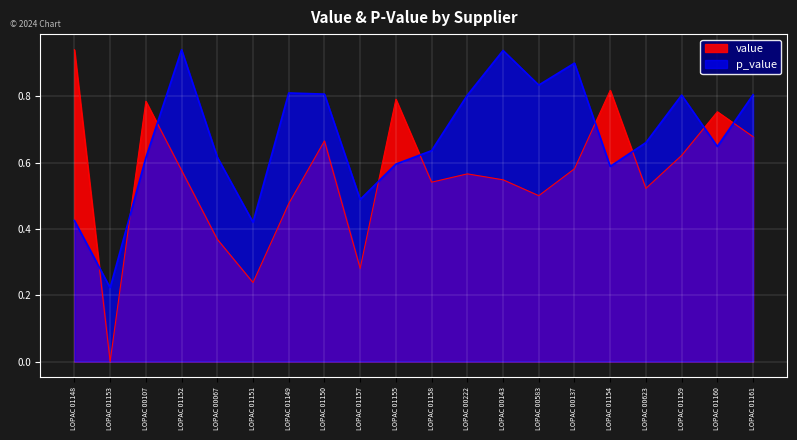

At which category does the chart reach its peak across all series?

LOPAC 01148